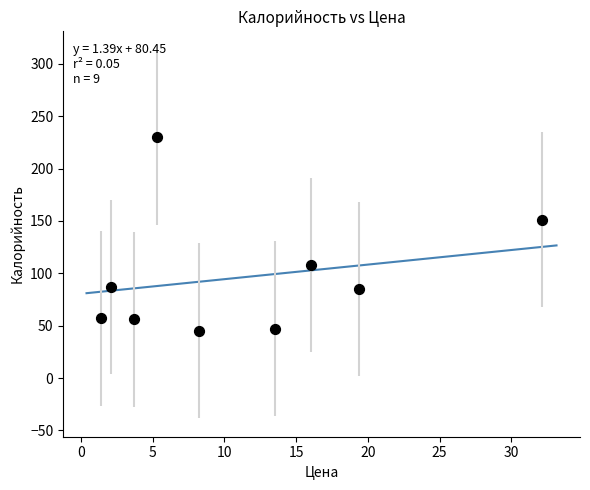

What is the range of Y values (max minus min)?

185